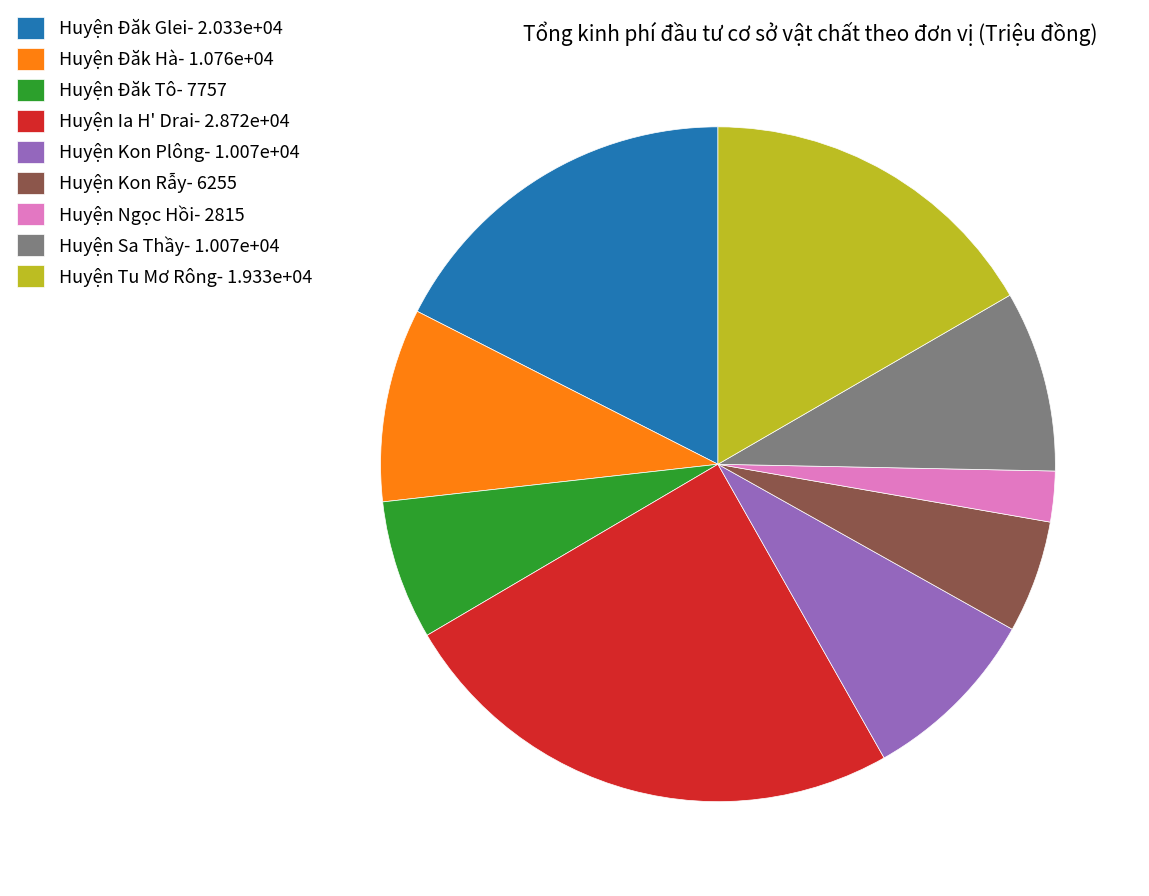

True or false: Huyện Kon Plông accounts for 9% of the total.

True